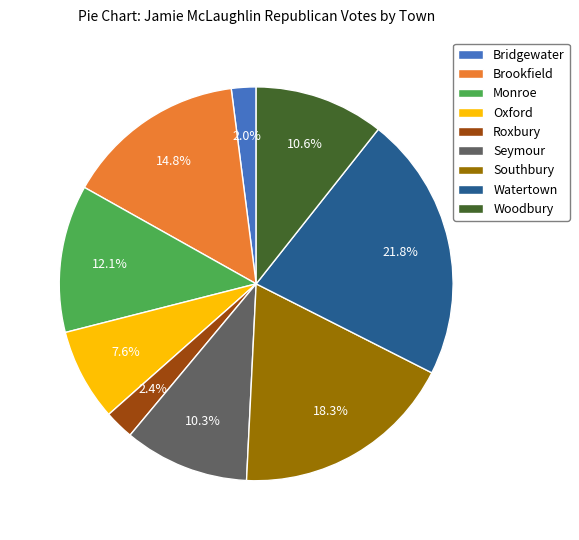

To the nearest percent, what portion does Bridgewater represent?

2%